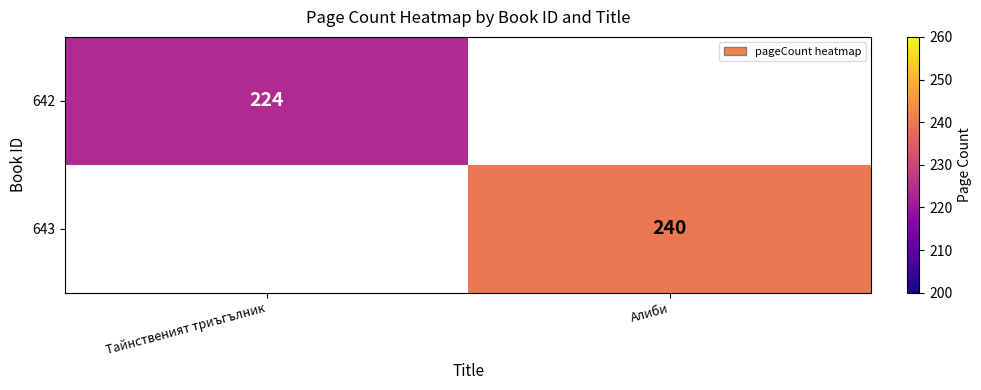

Is the value of 643 at Алиби greater than the value of 642 at Тайнственият триъгълник?

Yes